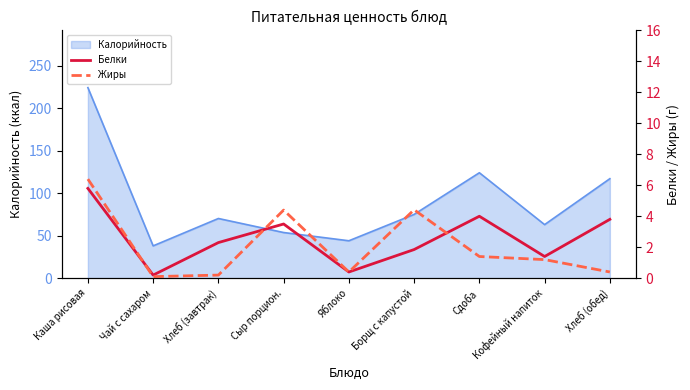

How many times do Жиры and Белки cross each other?

3